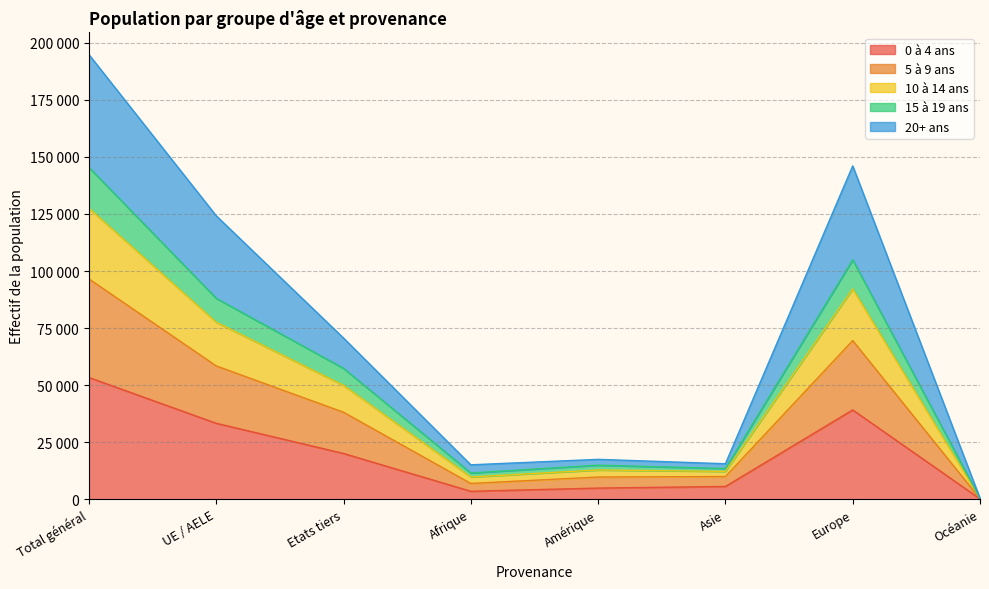

What is the label of the 1st point from the left?

Total général